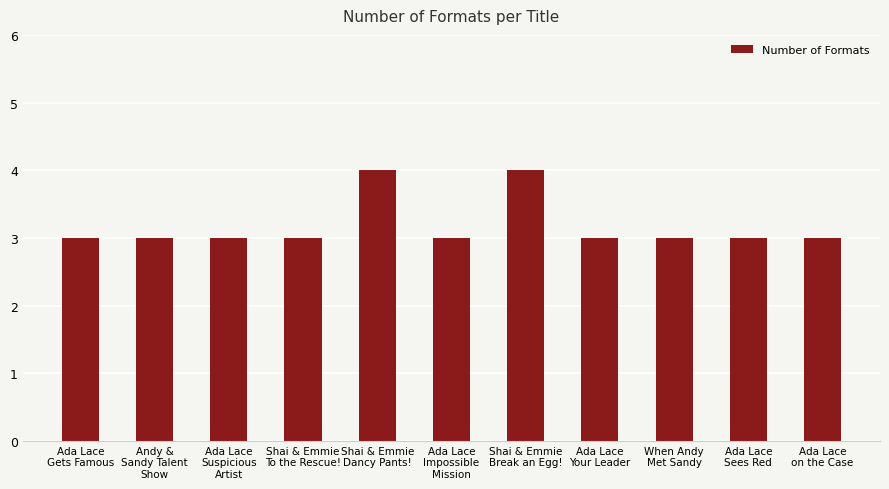

Reading left to right, list all the values displayed in this chart.

Ada Lace
Gets Famous=3	Andy &
Sandy Talent
Show=3	Ada Lace
Suspicious
Artist=3	Shai & Emmie
To the Rescue!=3	Shai & Emmie
Dancy Pants!=4	Ada Lace
Impossible
Mission=3	Shai & Emmie
Break an Egg!=4	Ada Lace
Your Leader=3	When Andy
Met Sandy=3	Ada Lace
Sees Red=3	Ada Lace
on the Case=3